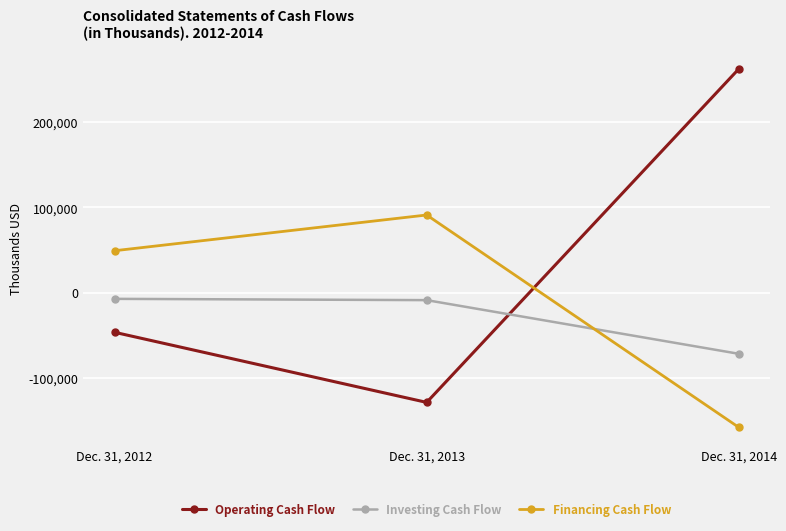

Is it true that Operating Cash Flow equals 262938 at Dec. 31, 2014?

True